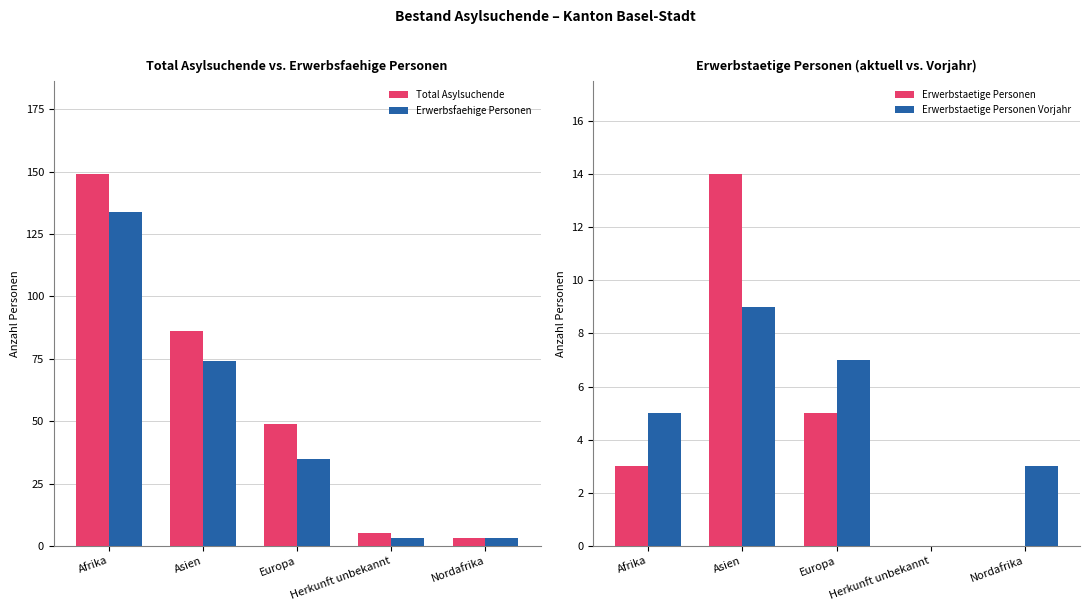

What are all the series names shown in the legend?

Total Asylsuchende, Erwerbsfaehige Personen, Erwerbstaetige Personen, Erwerbstaetige Personen Vorjahr